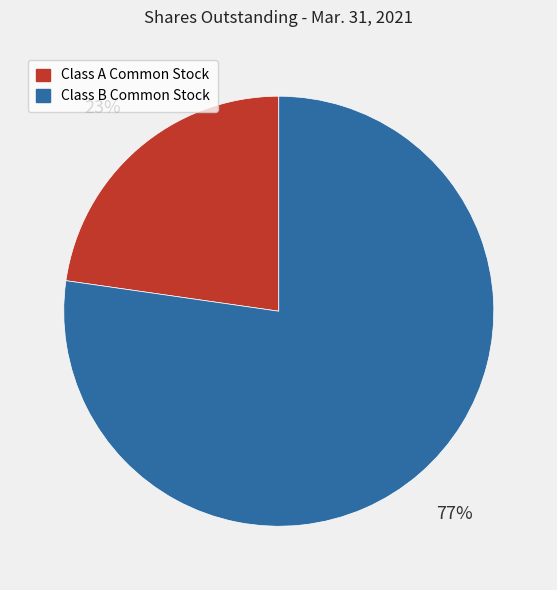

True or false: Class A Common Stock accounts for 37% of the total.

False